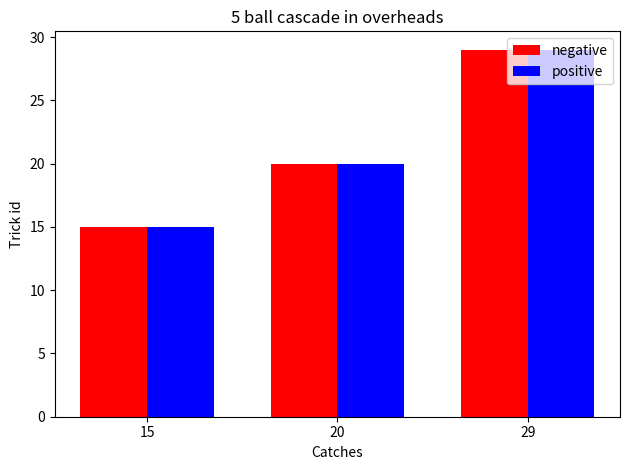

True or false: positive has a value of 35 at 20.

False